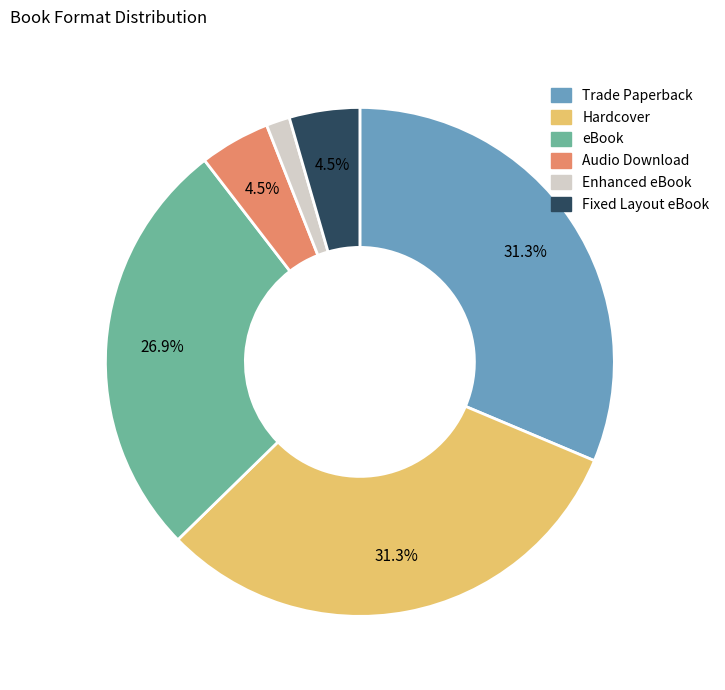

What is the ratio of the value at Audio Download to the value at Hardcover?

0.1